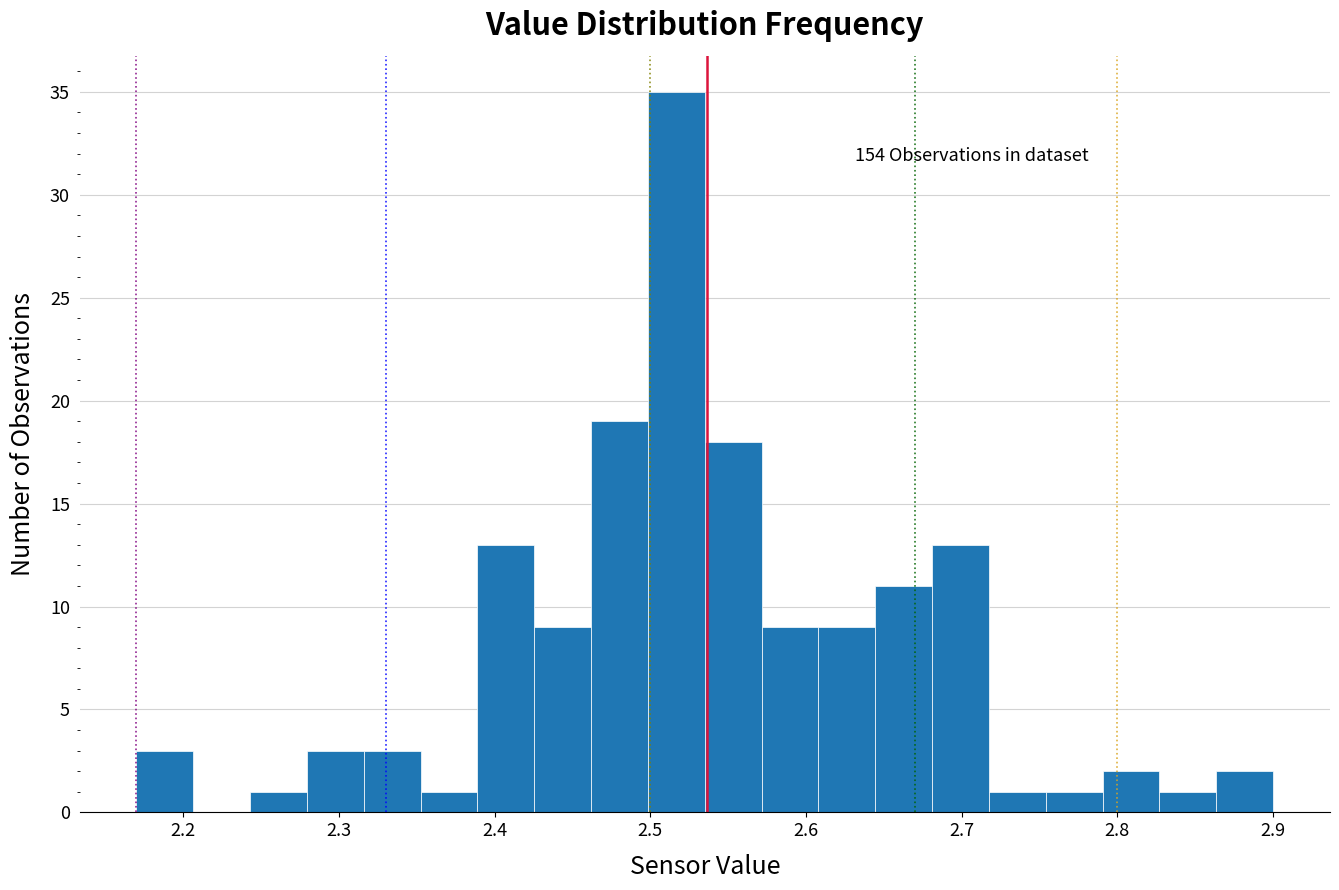

Around what value on the x-axis is the tallest bar? Give the approximate position of its centre, as read against the axis.

2.52